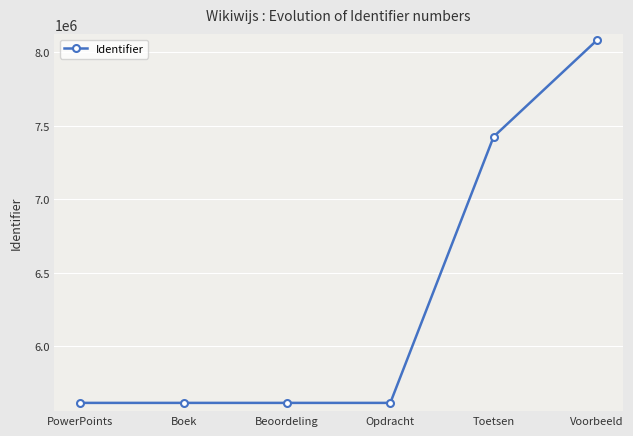

What position from the right is Boek?

5